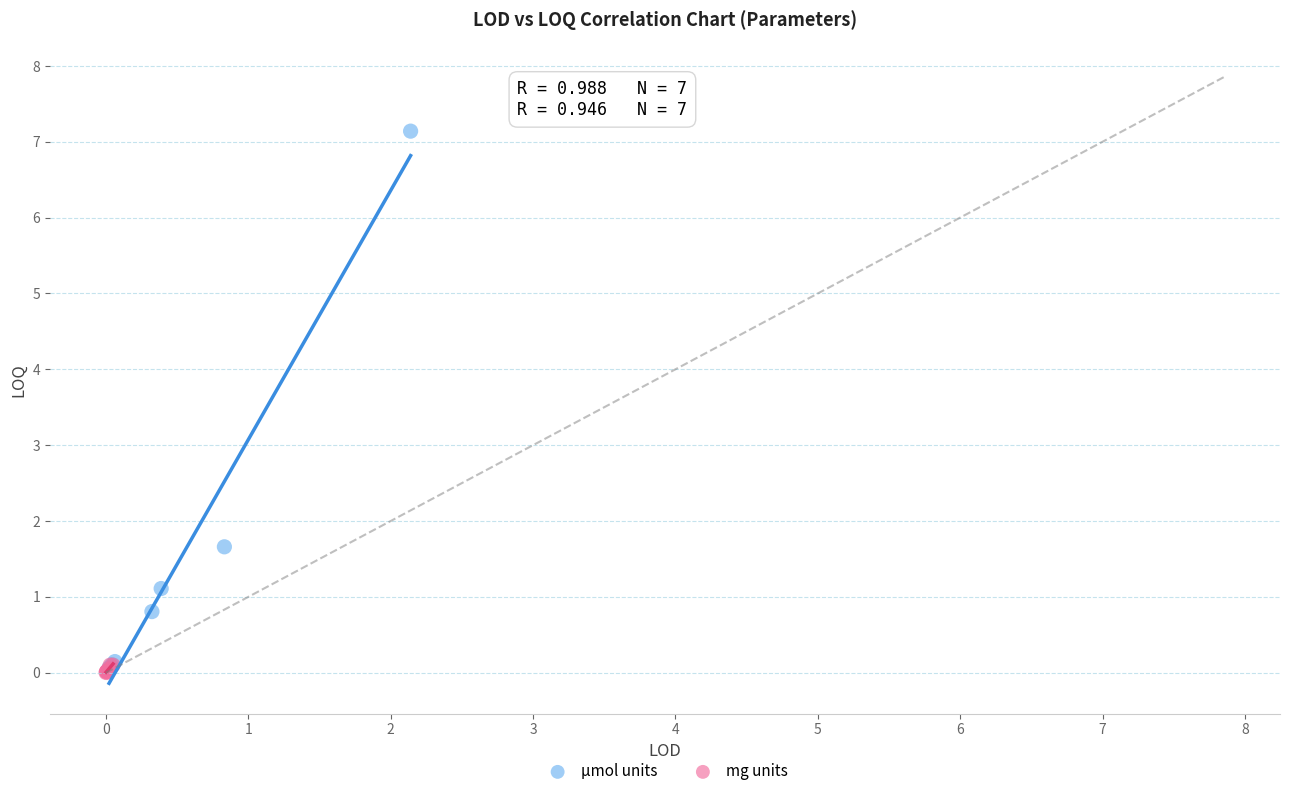

What are all the series names shown in the legend?

µmol units, mg units